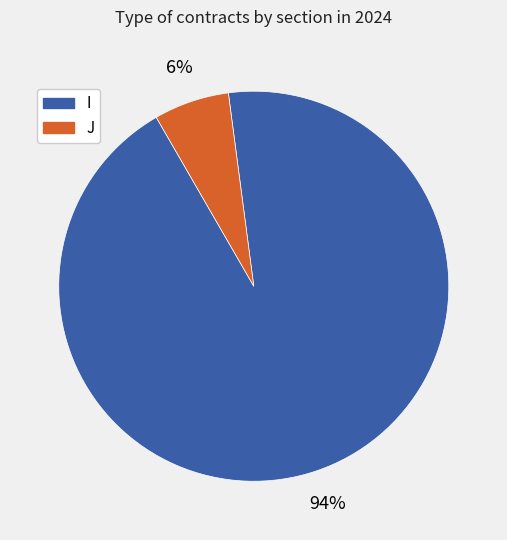

To the nearest percent, what is the combined percentage of I and J?

100%